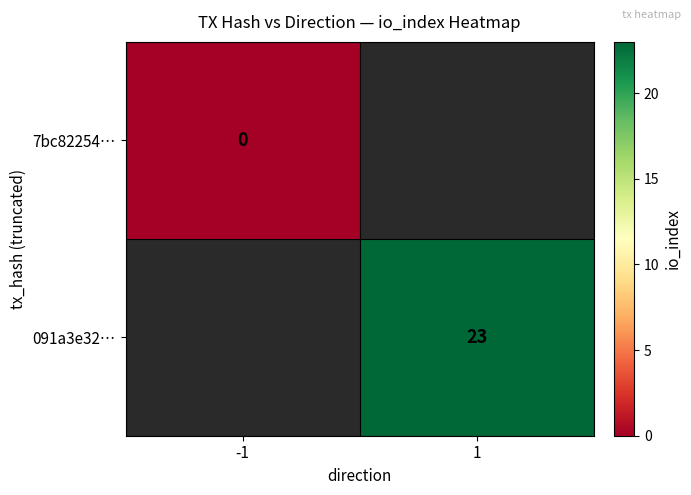

Is the value of 7bc82254… at -1 greater than the value of 091a3e32… at 1?

No